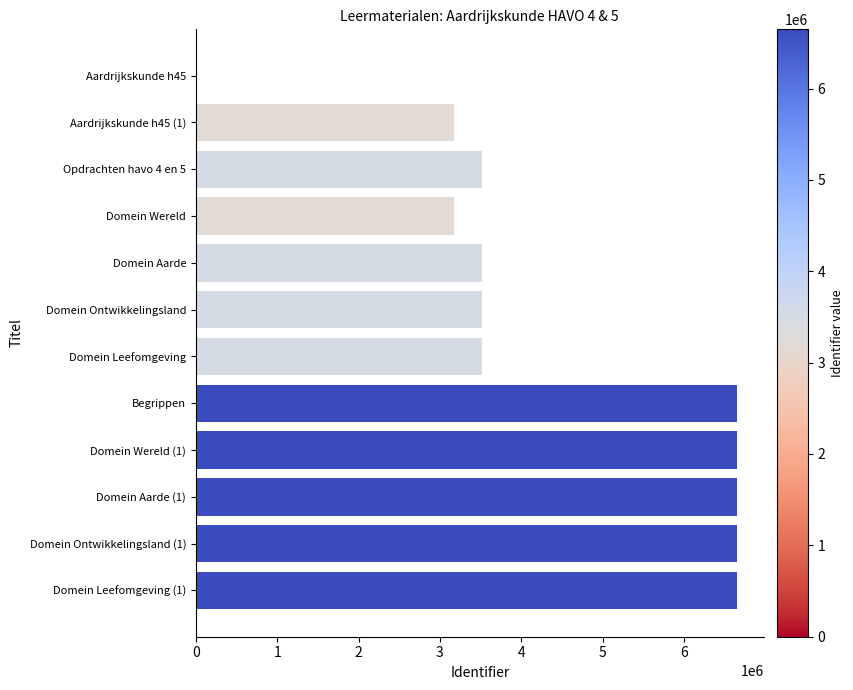

True or false: the data shows 1498630 at Domein Ontwikkelingsland.

False